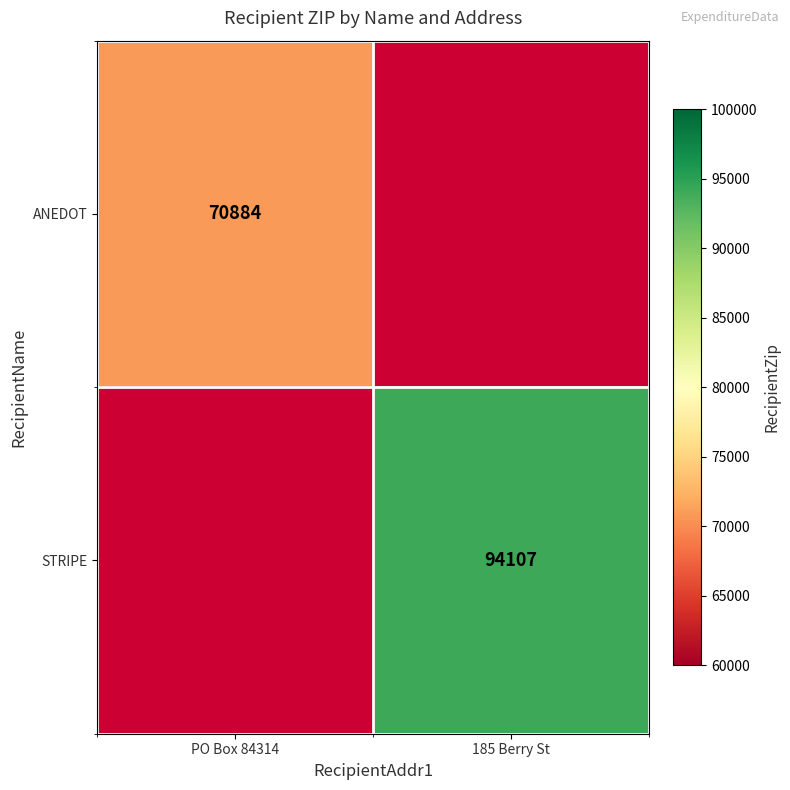

Is it true that ANEDOT equals 101879 at PO Box 84314?

False